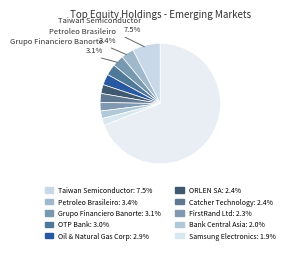

How many segments does this pie chart have?

11